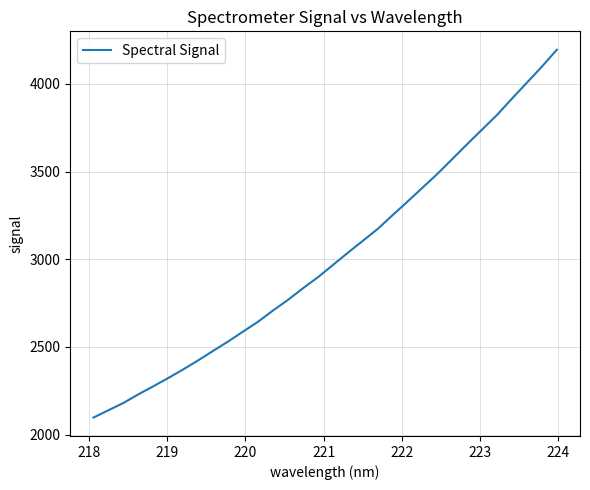

What is the maximum value shown in the chart?

4194.9